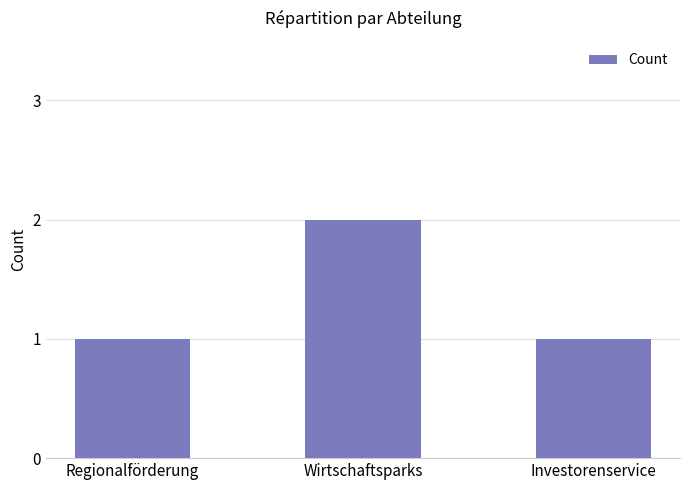

What is the sum of the values at Investorenservice and Regionalförderung?

2